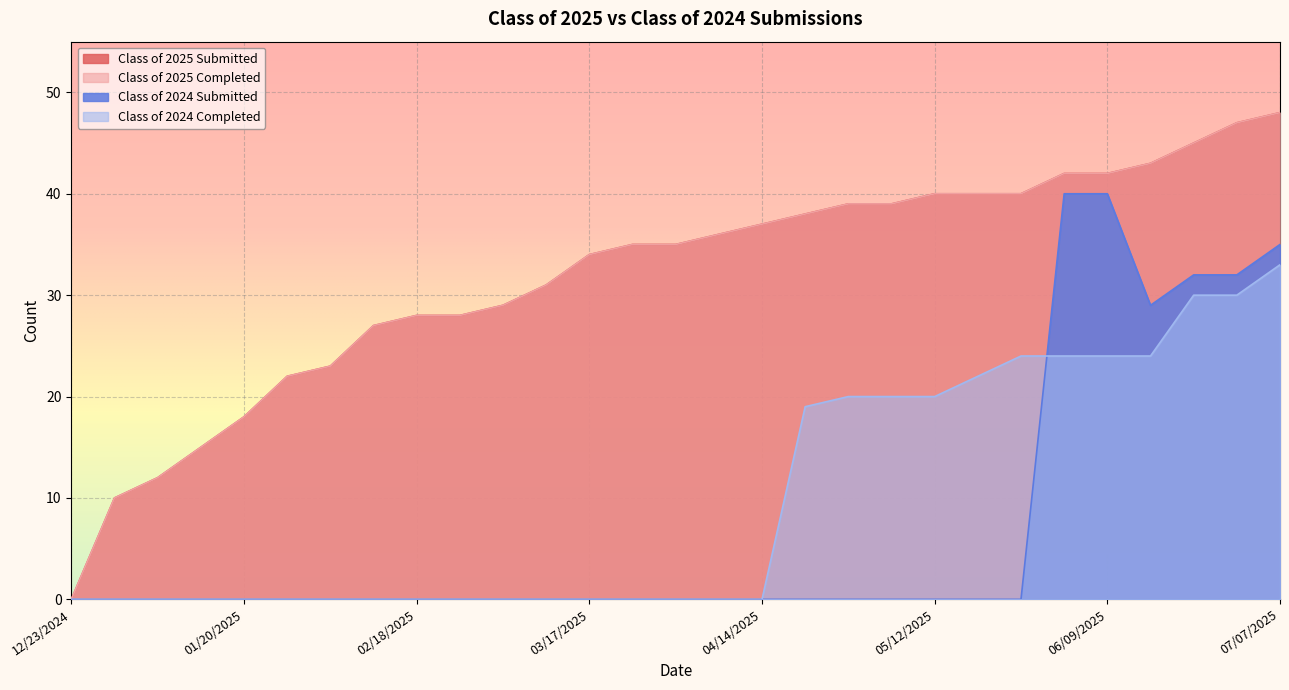

Which series changed the most between 03/17/2025 and 06/09/2025?

Class of 2024 Submitted